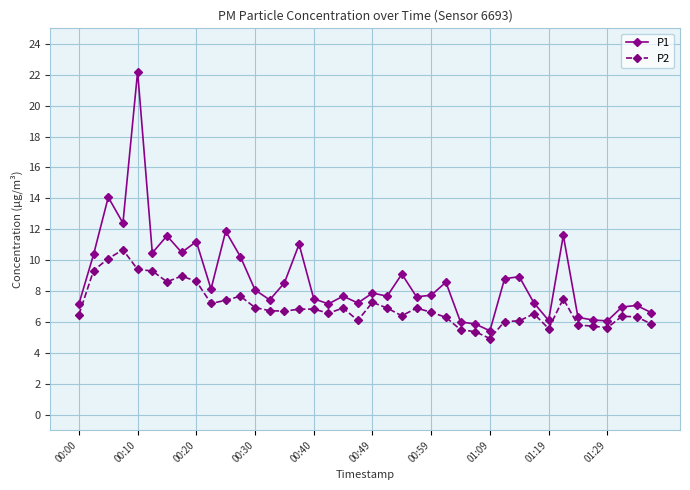

True or false: P1 has more than 2 points higher than both neighbors.

True